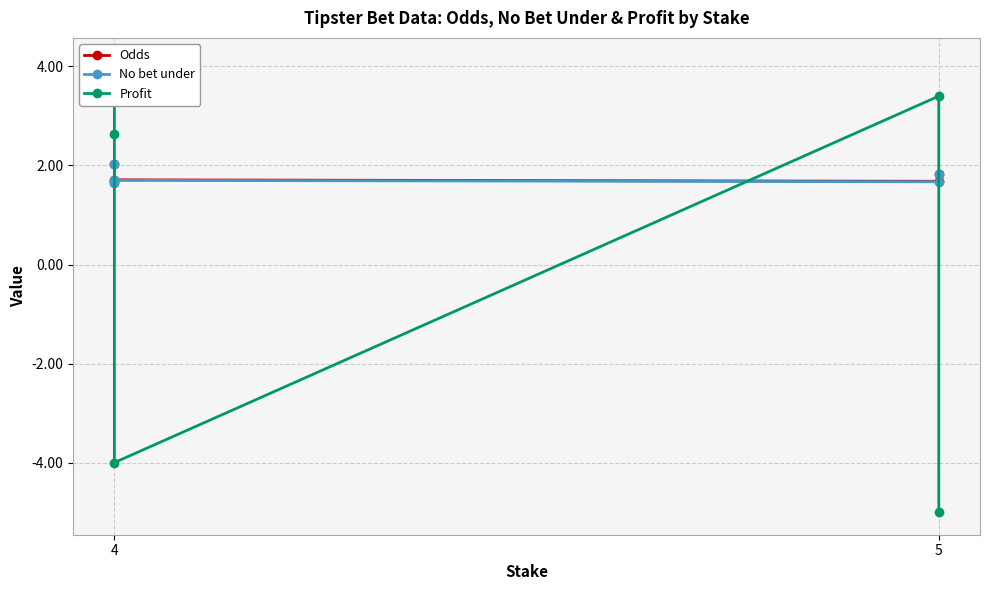

At which category does No bet under reach its first local valley?

5